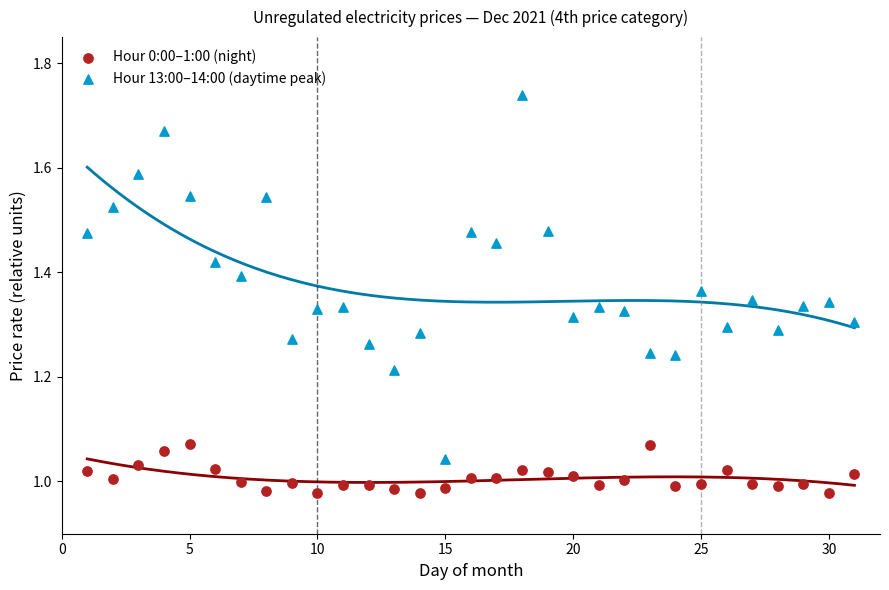

Which series has the widest spread of Y values?

Hour 13:00–14:00 (daytime peak)